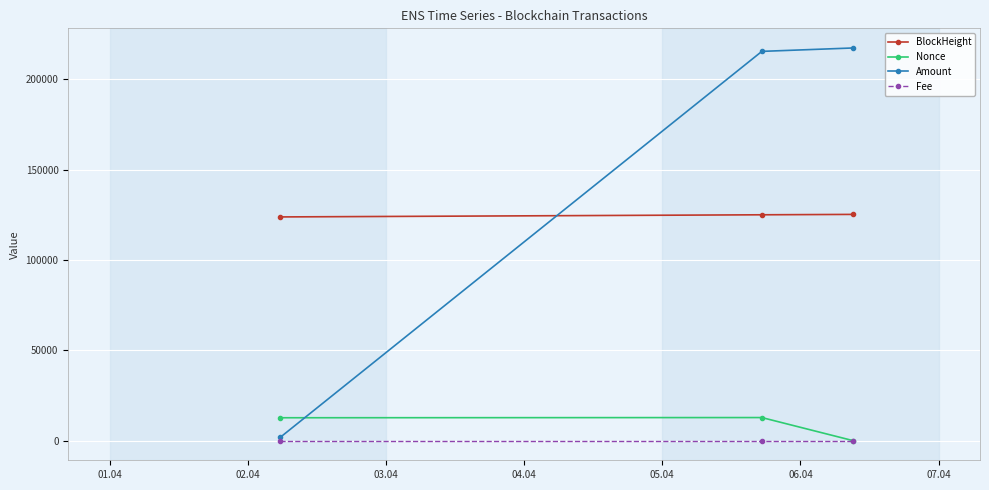

What is the value of the BlockHeight point at the 2nd from the left?

125010.0